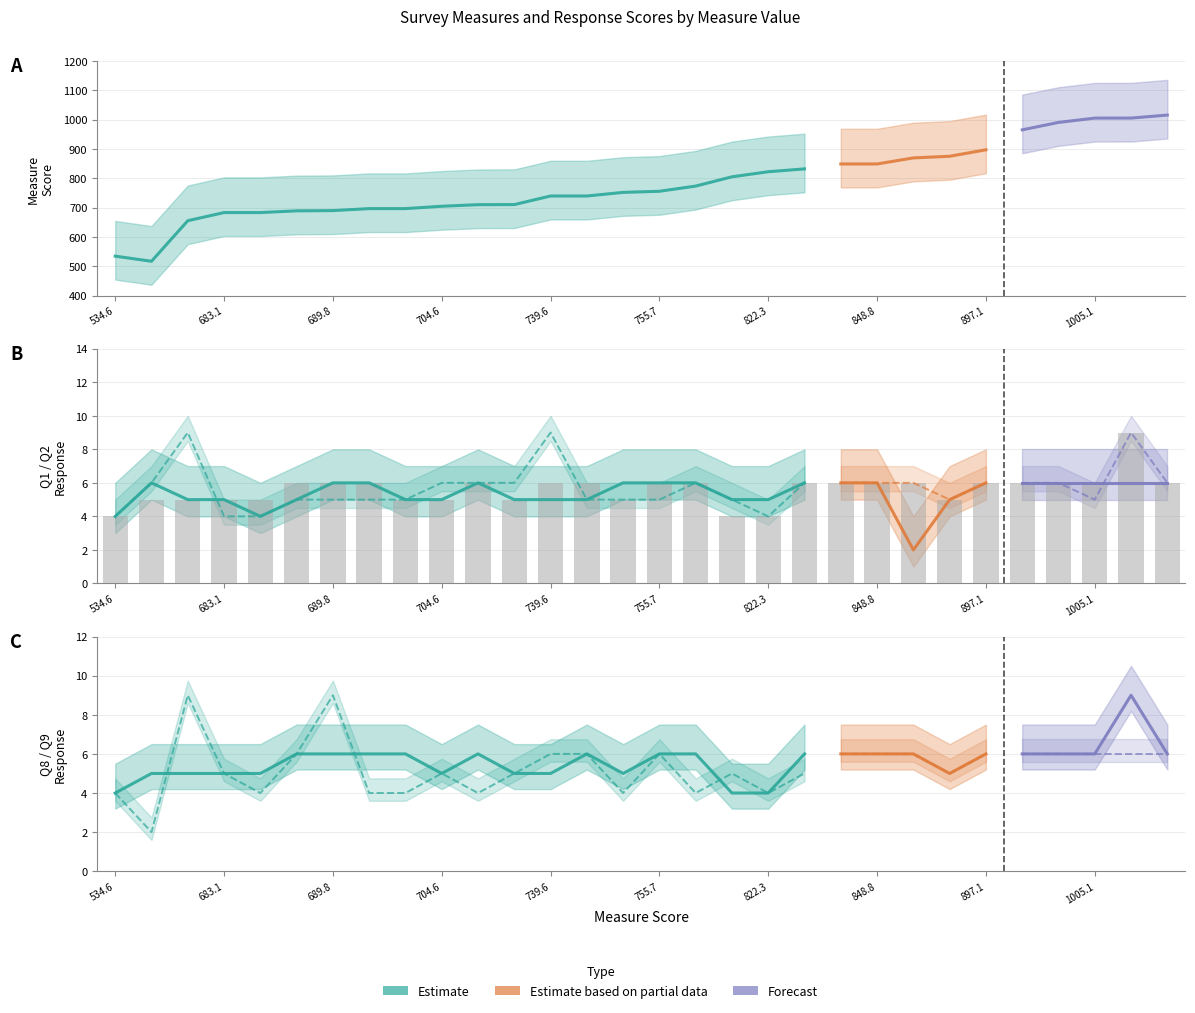

What is the smallest value displayed?

2